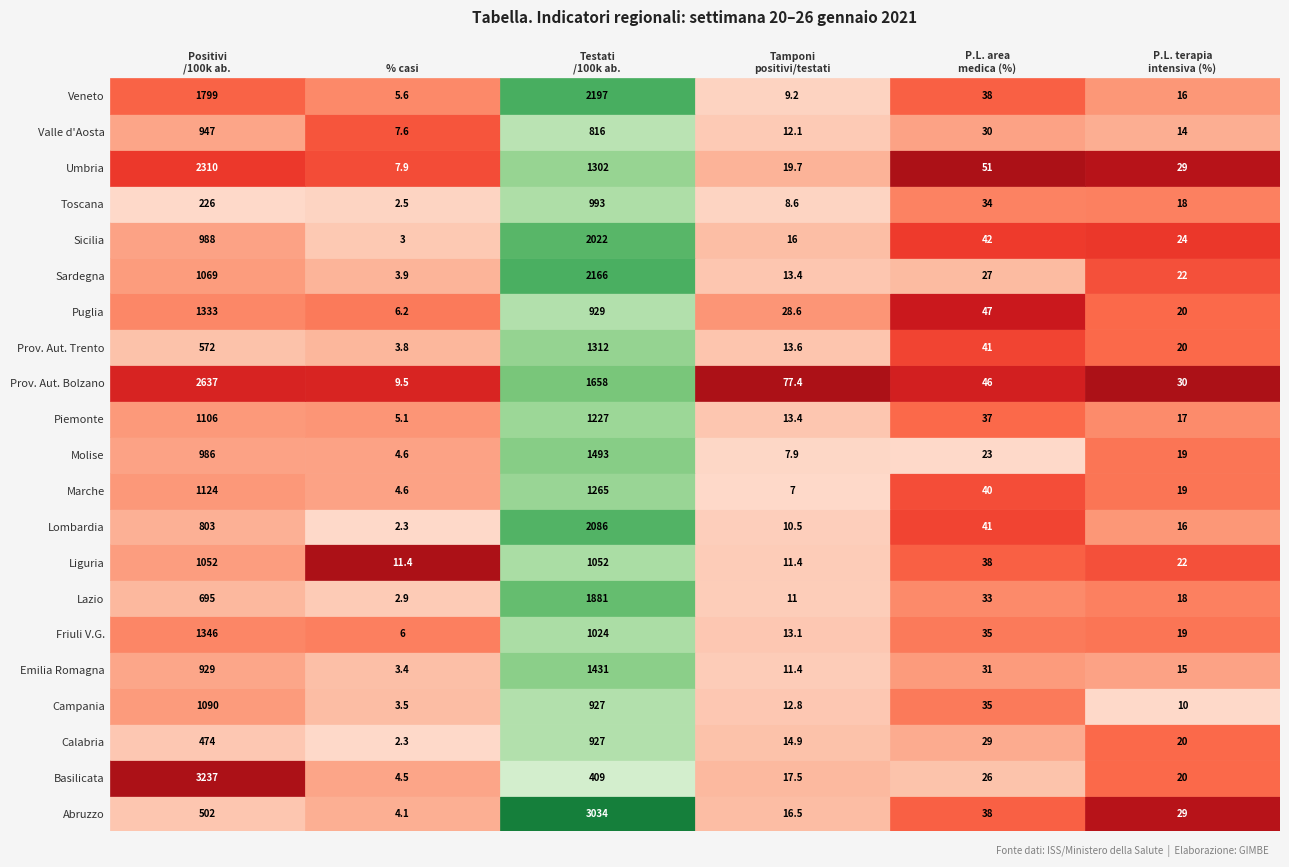

The Molise series shows 1493.0 at 2. True or false?

True